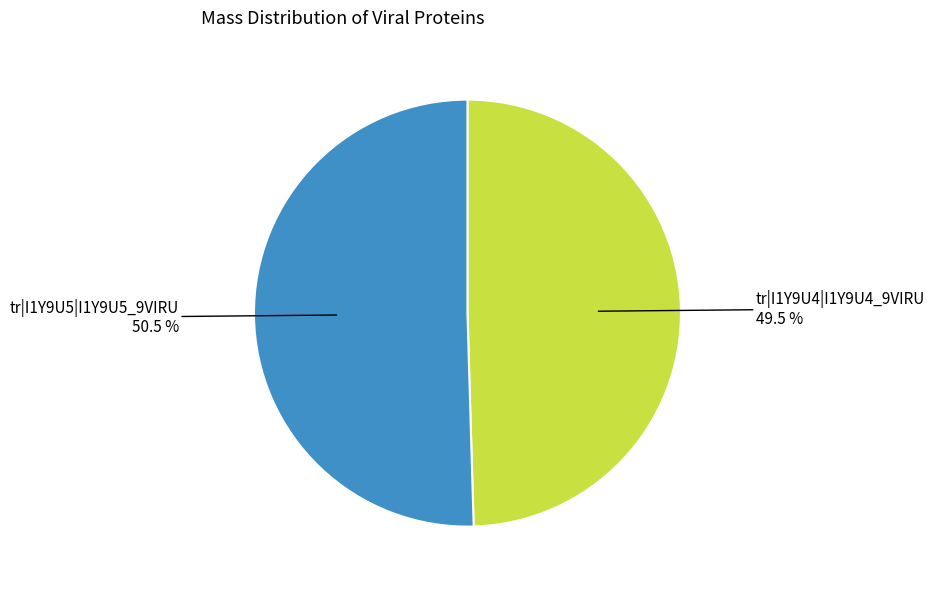

Is there any slice that represents more than half of the pie?

Yes